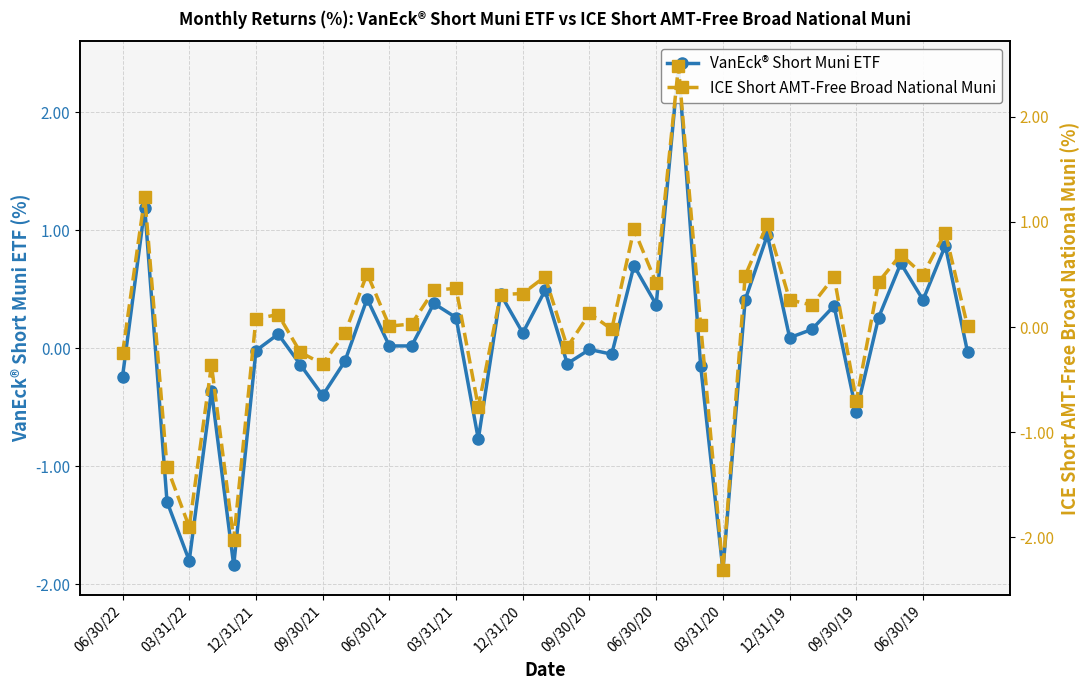

Between 12/31/19 and 19, which series saw the biggest shift?

VanEck® Short Muni ETF